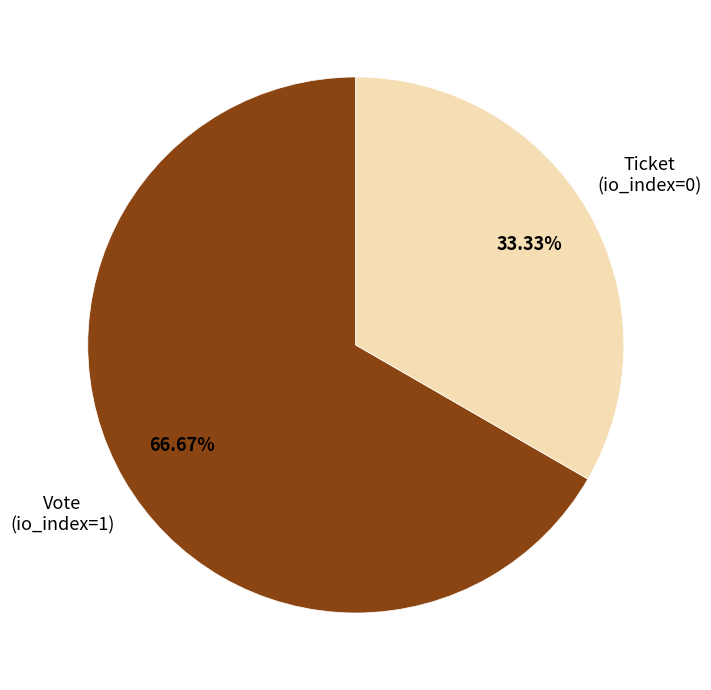

How many segments does this pie chart have?

2